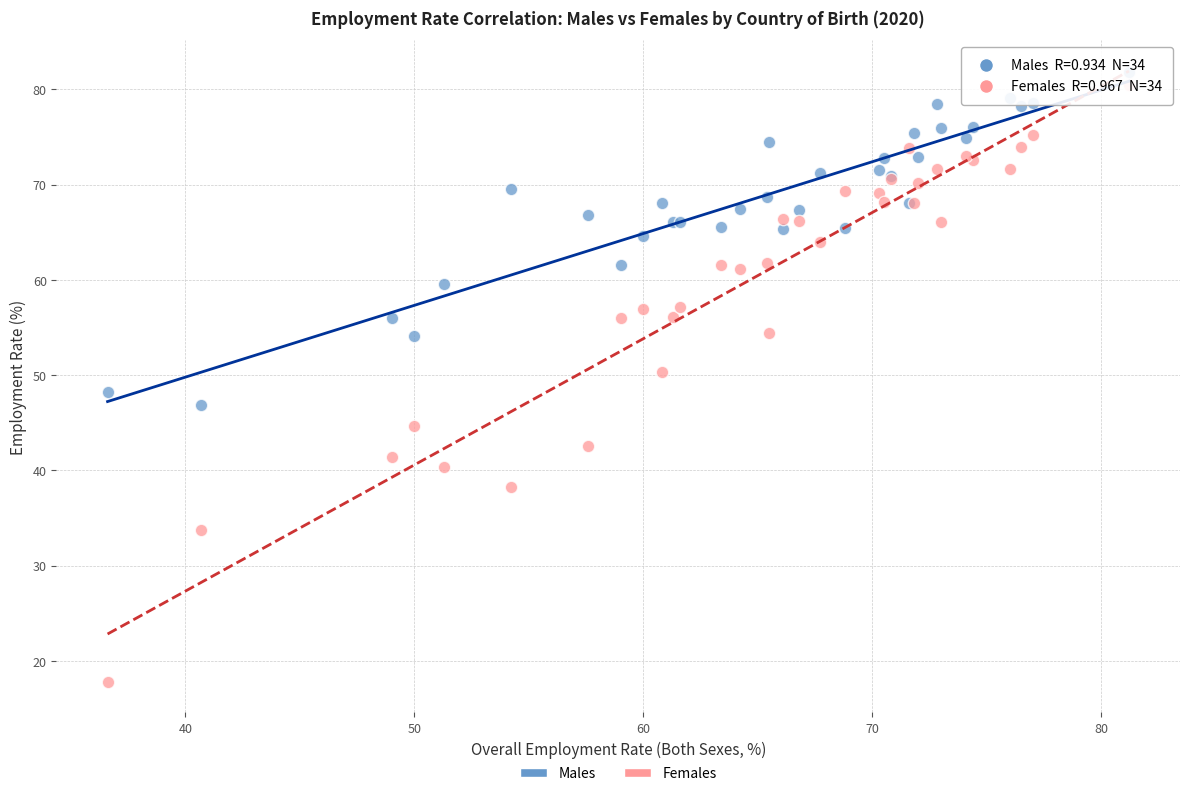

Which series contains the highest Y value?

Males